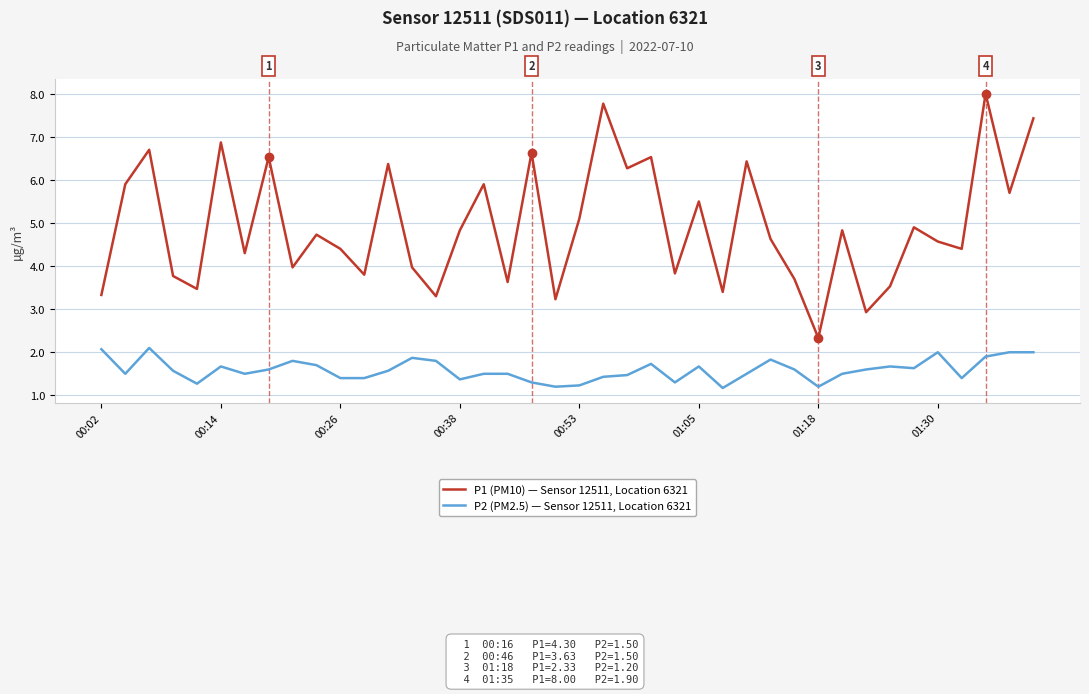

What is the difference between the maximum and minimum values in the P1 (PM10) — Sensor 12511, Location 6321 series?

5.7